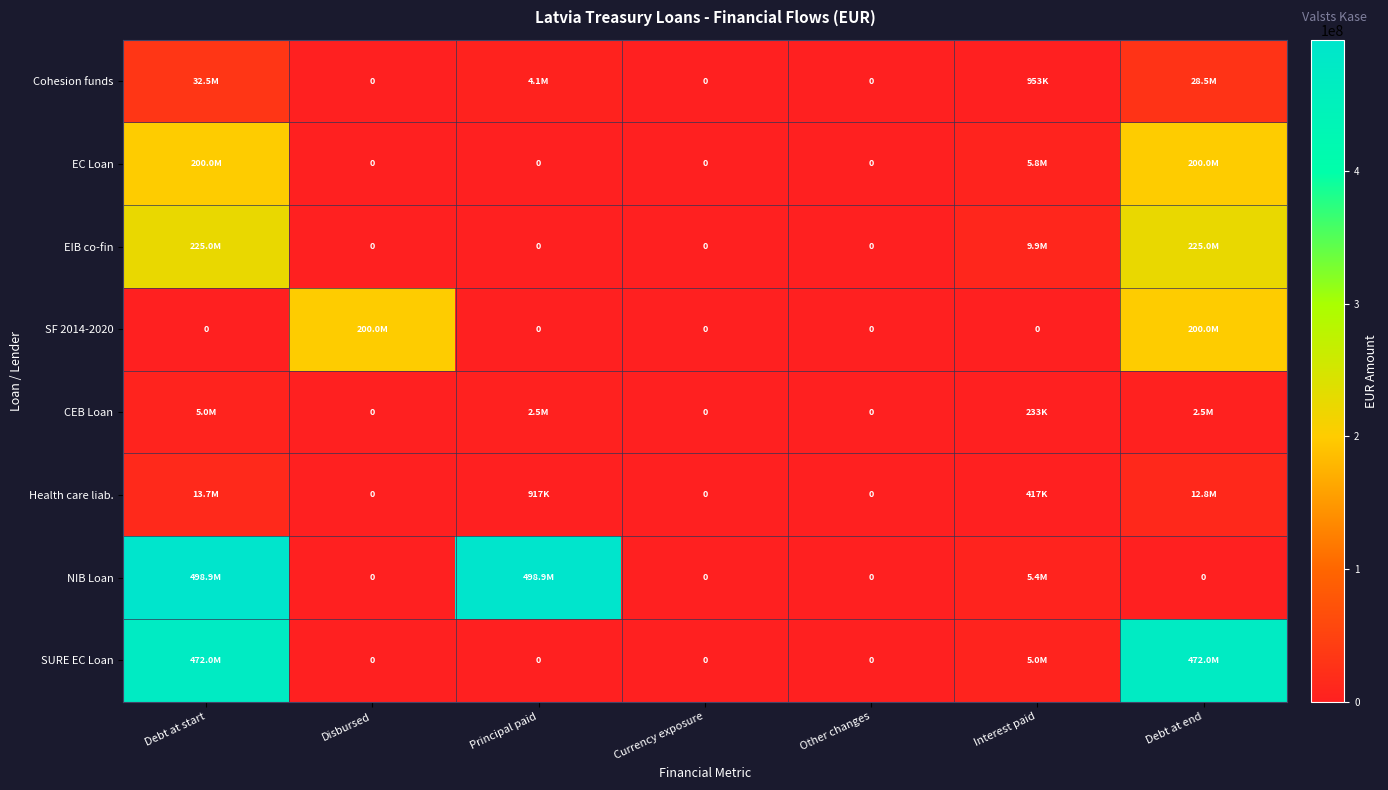

What is the highest value of the Health care liab. series?

13689038.9